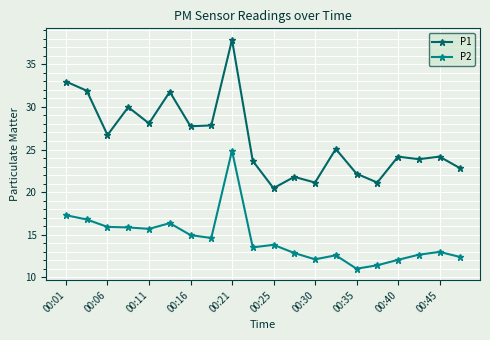

What is the sum of all P1 values?

525.3